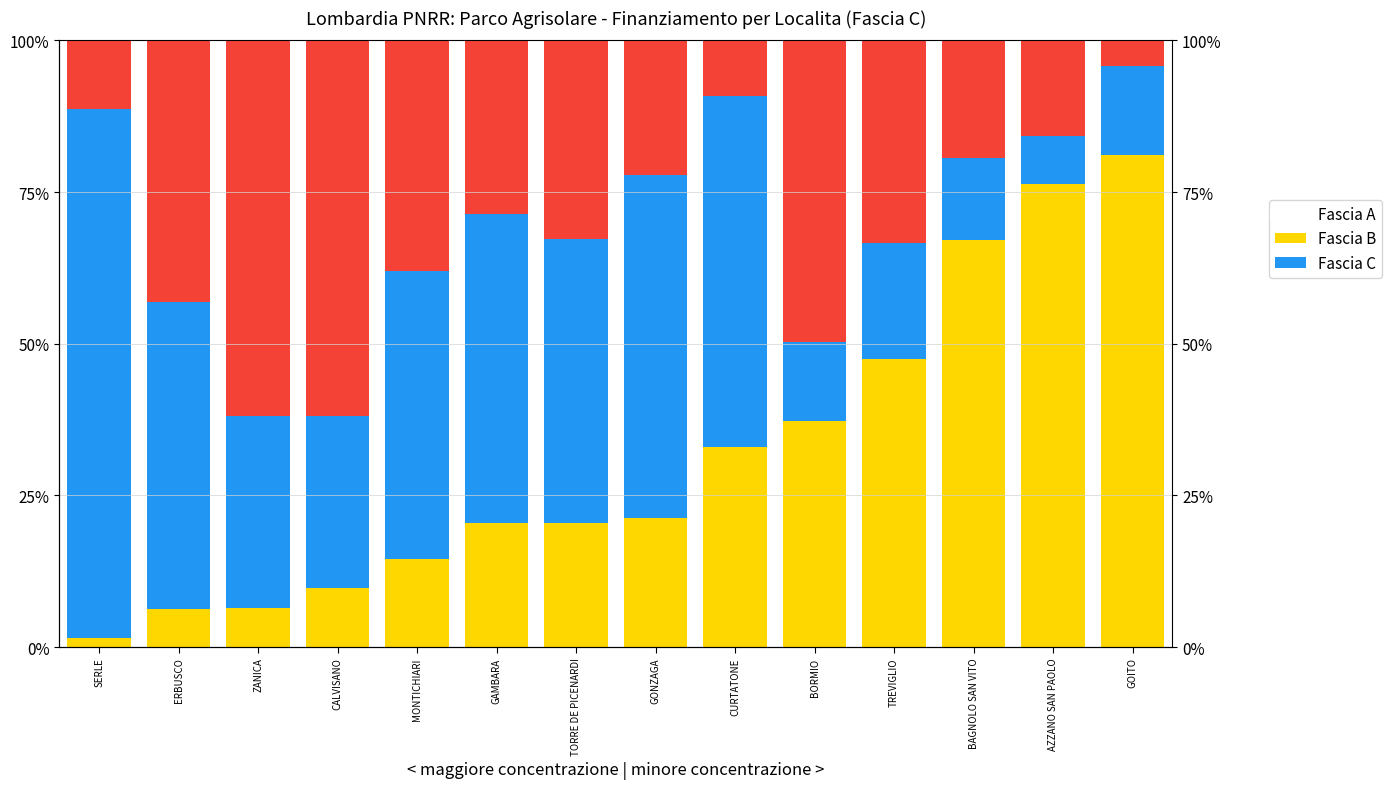

Reading left to right, transcribe all the data shown in this chart.

Fascia A: SERLE=1.4	ERBUSCO=6.2	ZANICA=6.4	CALVISANO=9.8	MONTICHIARI=14.5	GAMBARA=20.4	TORRE DE PICENARDI=20.5	GONZAGA=21.3	CURTATONE=33.0	BORMIO=37.3	TREVIGLIO=47.4	BAGNOLO SAN VITO=67.0	AZZANO SAN PAOLO=76.3	GOITO=81.1
Fascia B: SERLE=87.3	ERBUSCO=50.6	ZANICA=31.7	CALVISANO=28.2	MONTICHIARI=47.6	GAMBARA=50.9	TORRE DE PICENARDI=46.8	GONZAGA=56.5	CURTATONE=57.7	BORMIO=12.9	TREVIGLIO=19.2	BAGNOLO SAN VITO=13.6	AZZANO SAN PAOLO=7.9	GOITO=14.6
Fascia C: SERLE=11.3	ERBUSCO=43.2	ZANICA=61.9	CALVISANO=62.0	MONTICHIARI=37.9	GAMBARA=28.7	TORRE DE PICENARDI=32.7	GONZAGA=22.3	CURTATONE=9.2	BORMIO=49.7	TREVIGLIO=33.4	BAGNOLO SAN VITO=19.4	AZZANO SAN PAOLO=15.8	GOITO=4.2